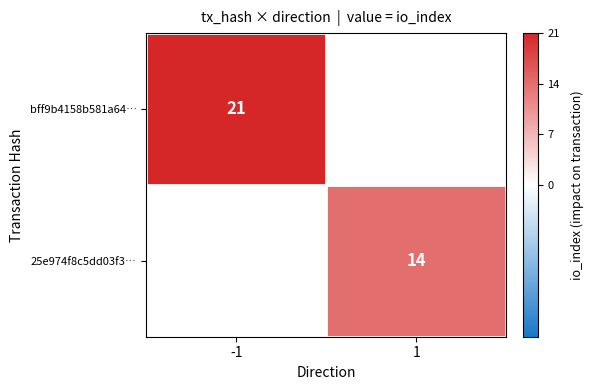

Is it true that 25e974f8c5dd03f3… equals 14 at 1?

True